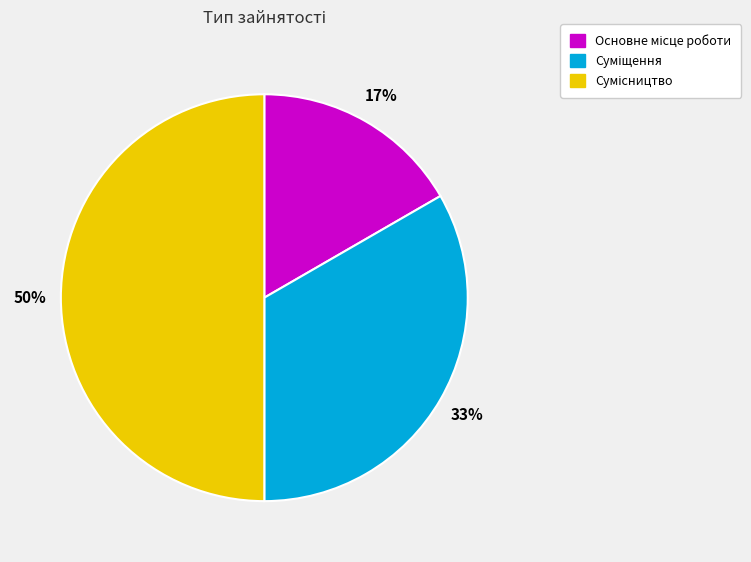

To the nearest percent, what is the average slice percentage?

33%